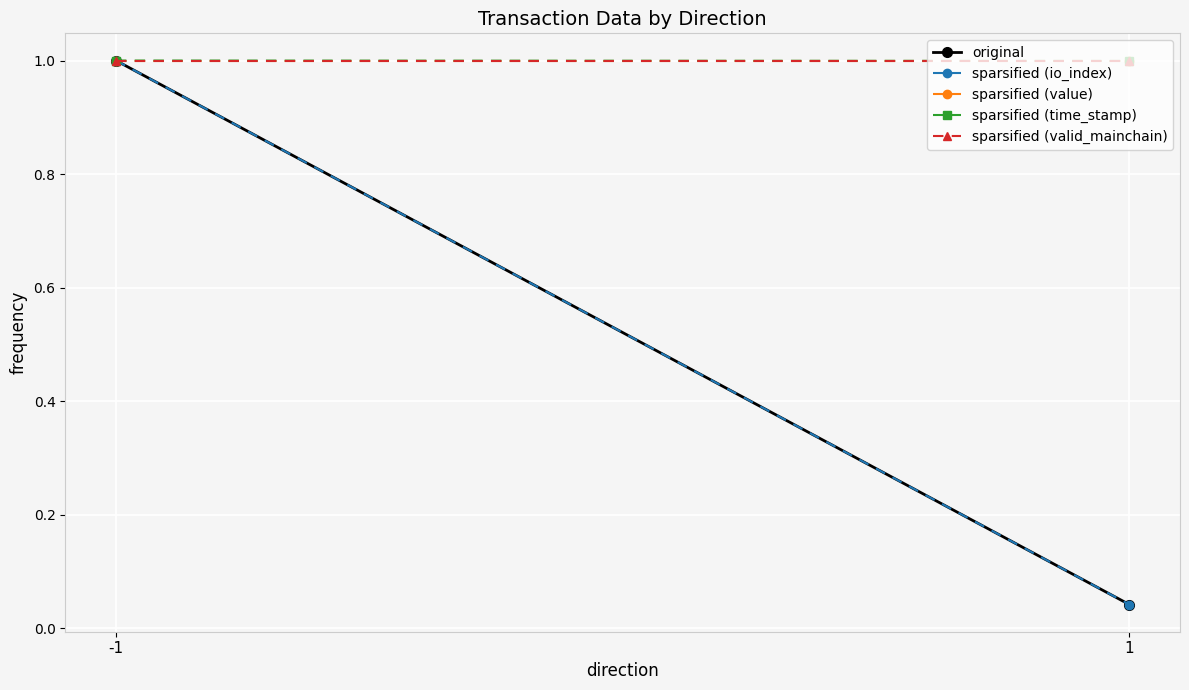

Which series has the widest spread of values?

original